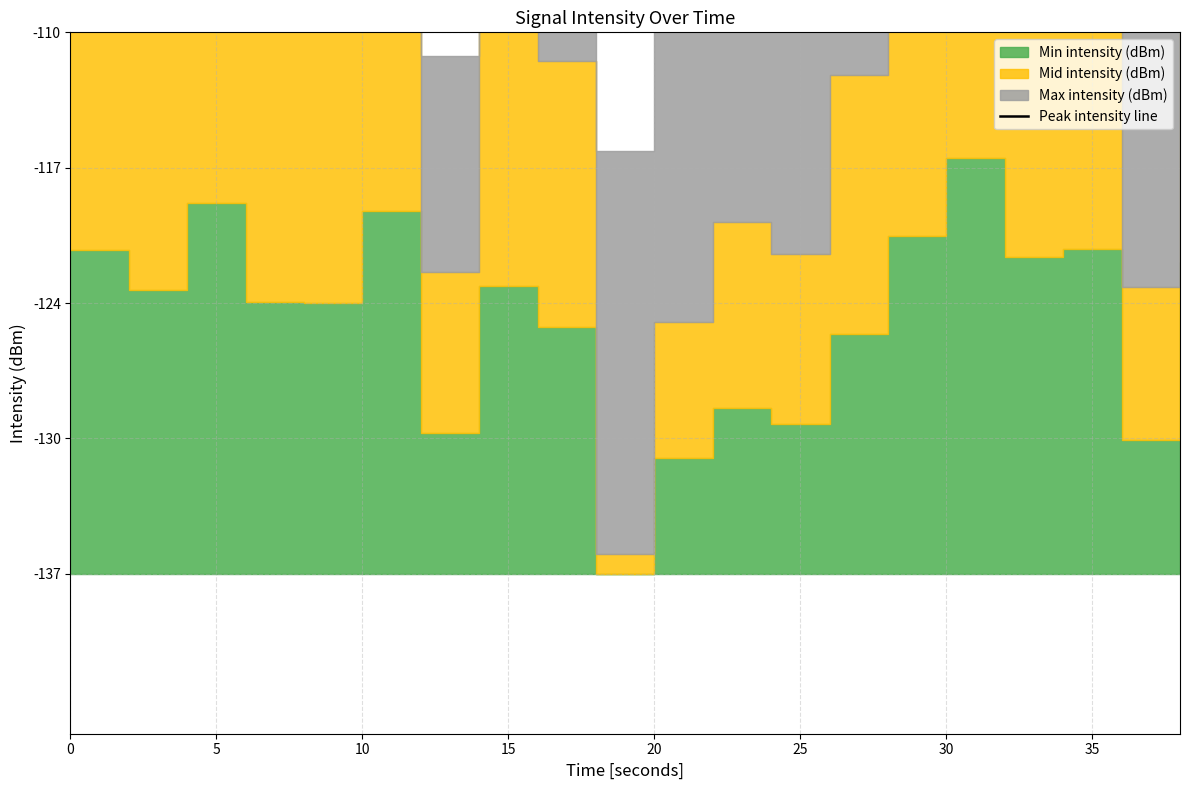

The value at 9 is -157.5. True or false?

False